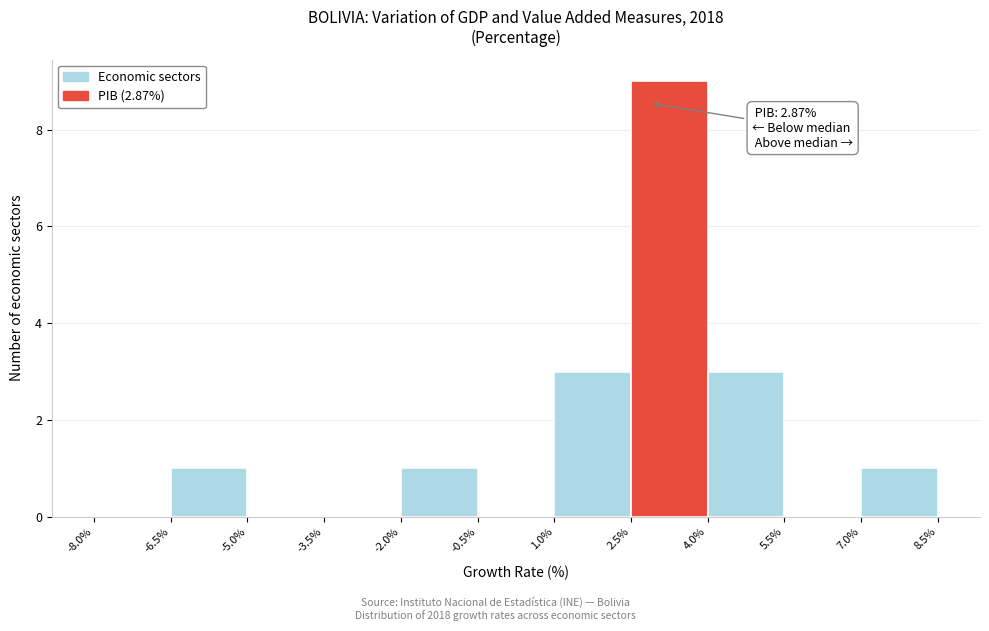

Over which range of the x-axis is the bar tallest?

2.5% to 4.0%